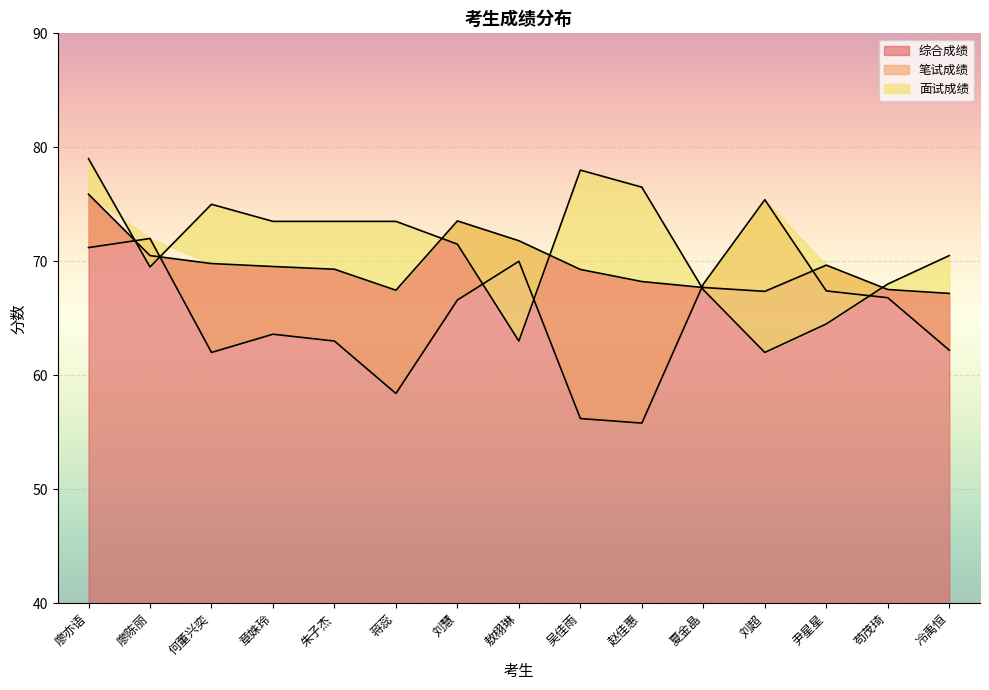

True or false: 笔试成绩 has more than 0 points higher than both neighbors.

True